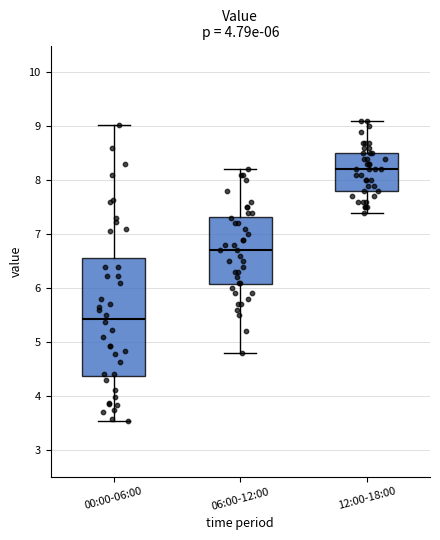

Which box has the lowest median line?

00:00-06:00